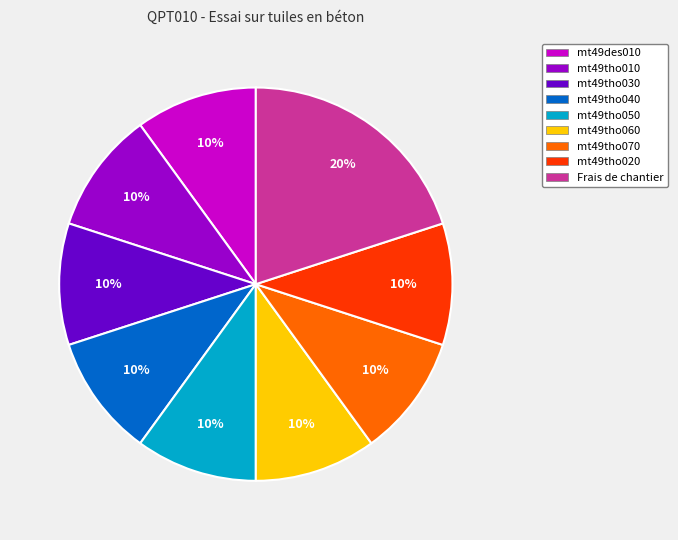

What is the ratio of the value at mt49tho070 to the value at mt49tho020?

1.0